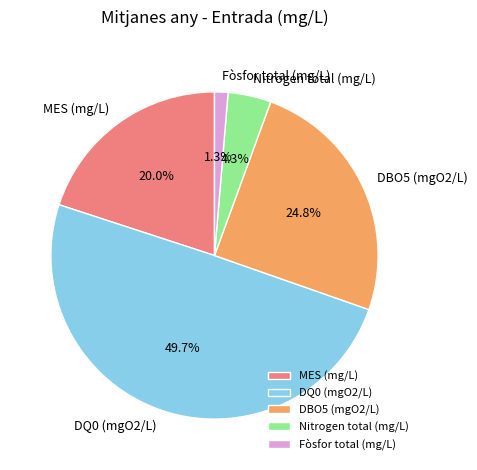

How much of the chart is everything except DQ0 (mgO2/L)?

50.3%